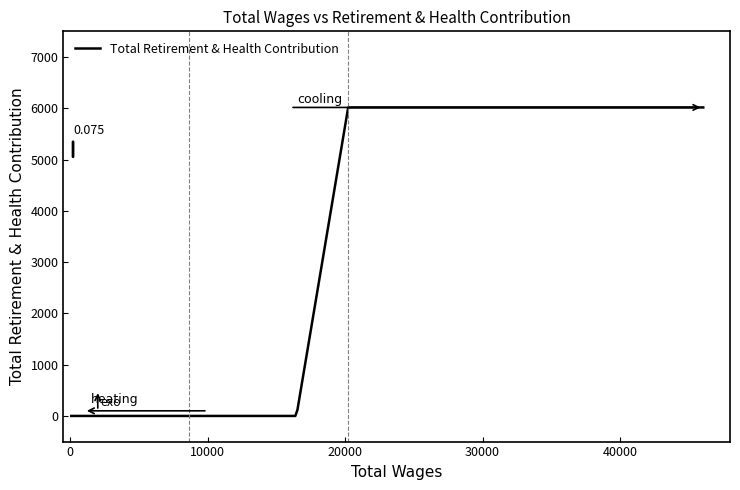

How many lines are shown in the chart?

1